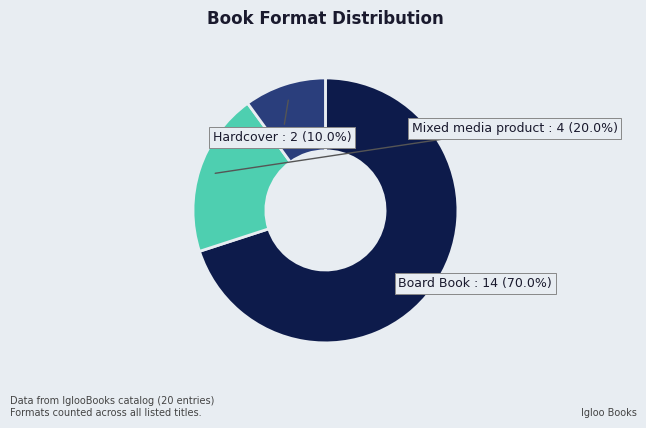

Is there any slice that represents more than half of the pie?

Yes